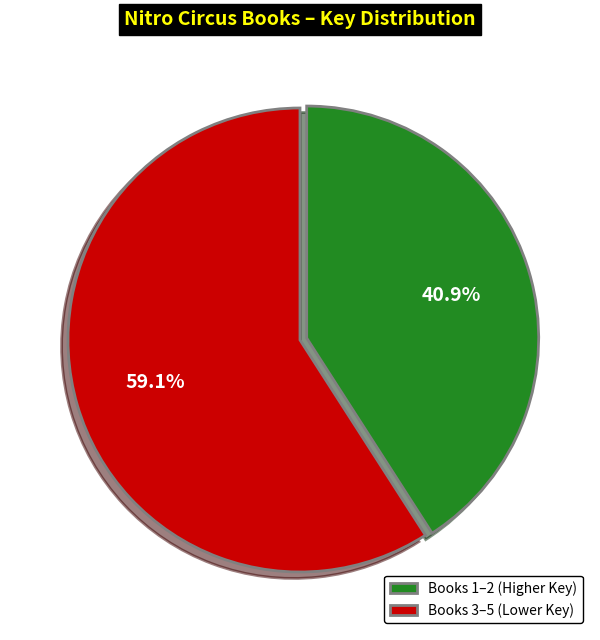

Which slice is the largest?

Books 3–5 (Lower Key)